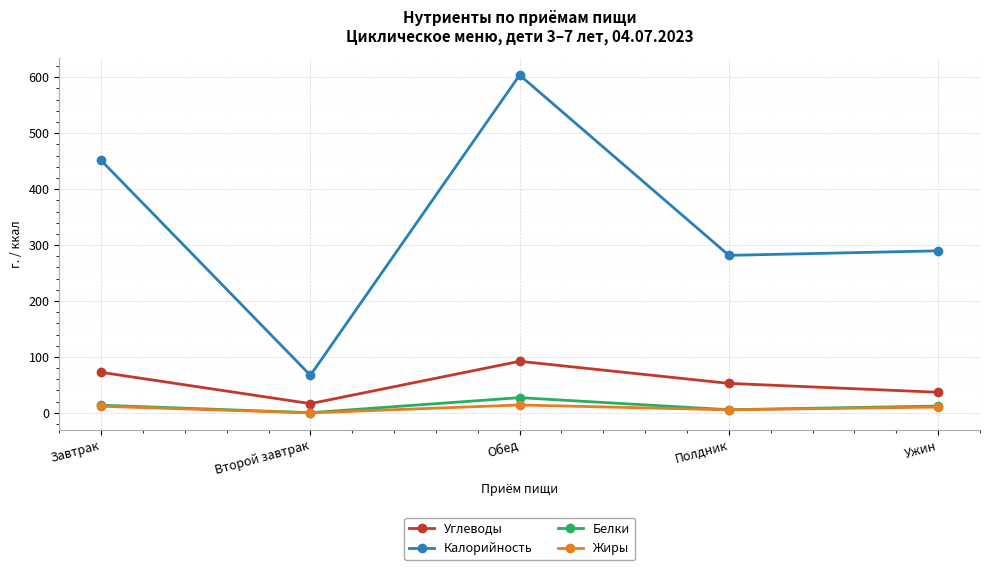

List the labels in order of Углеводы value, smallest first.

Второй завтрак, Ужин, Полдник, Завтрак, Обед